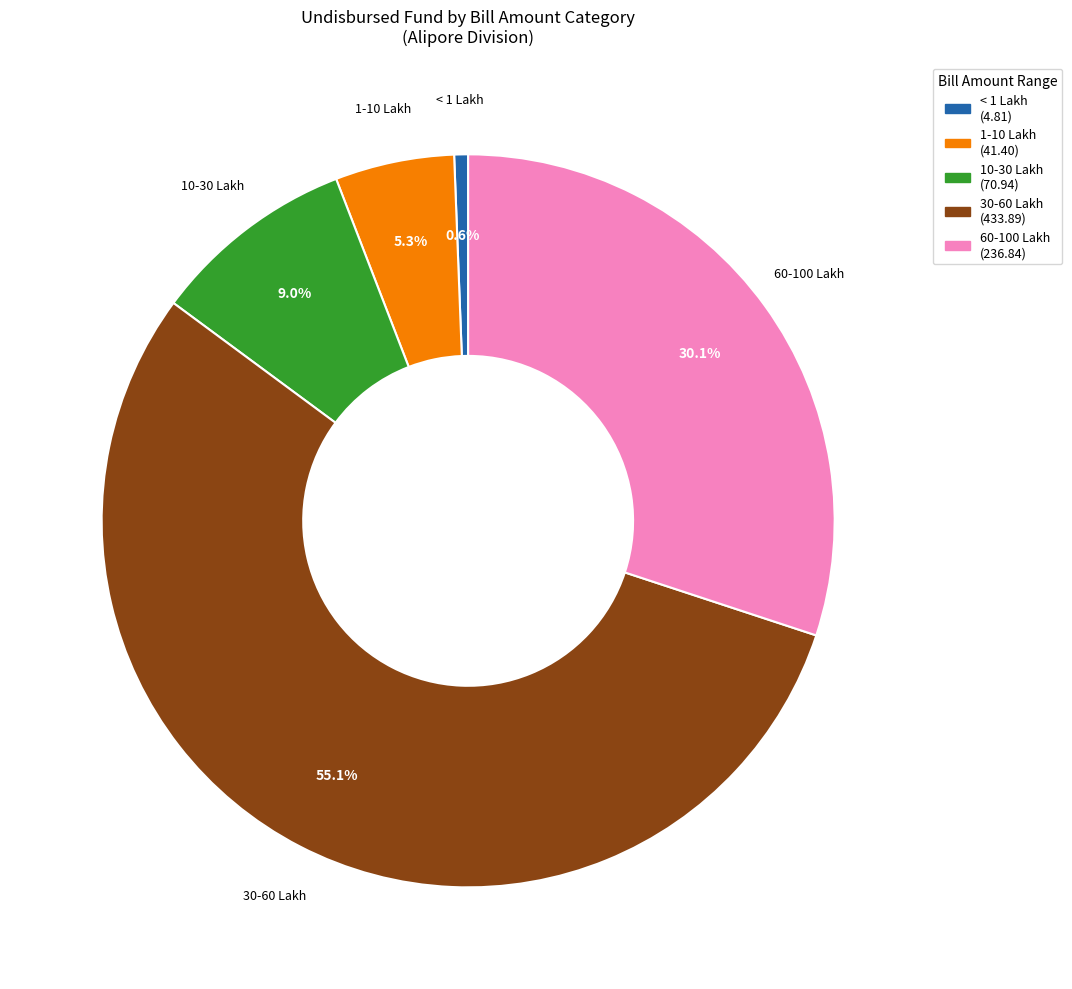

Is there any slice that represents more than half of the pie?

Yes